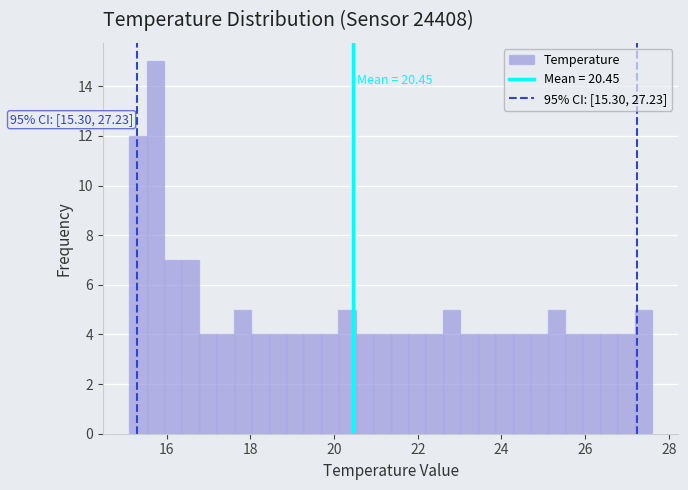

Around what value on the x-axis is the tallest bar? Give the approximate position of its centre, as read against the axis.

15.8